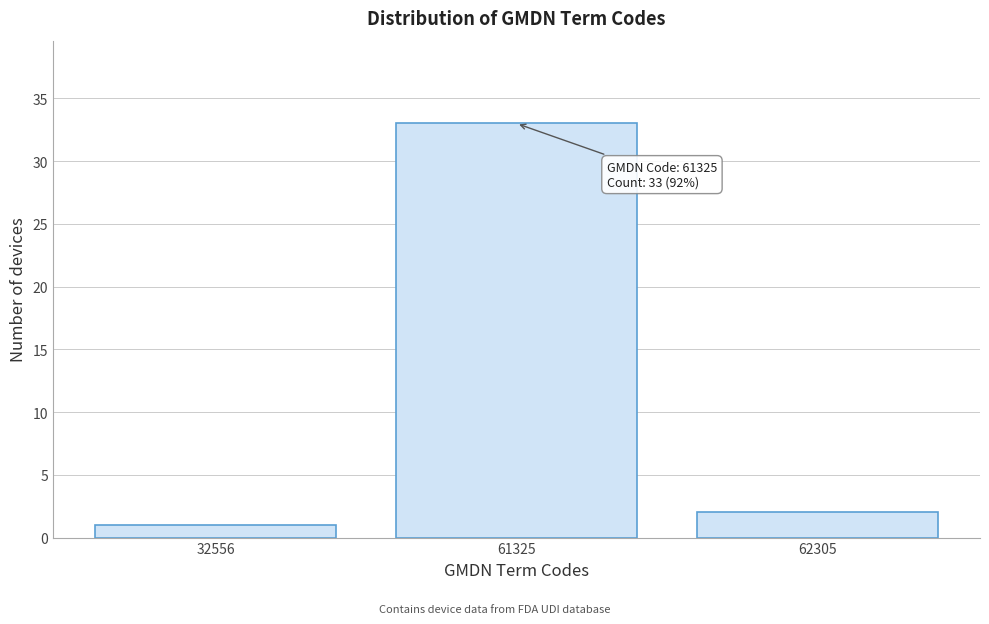

Reading left to right, list all the values displayed in this chart.

32556=1	61325=33	62305=2